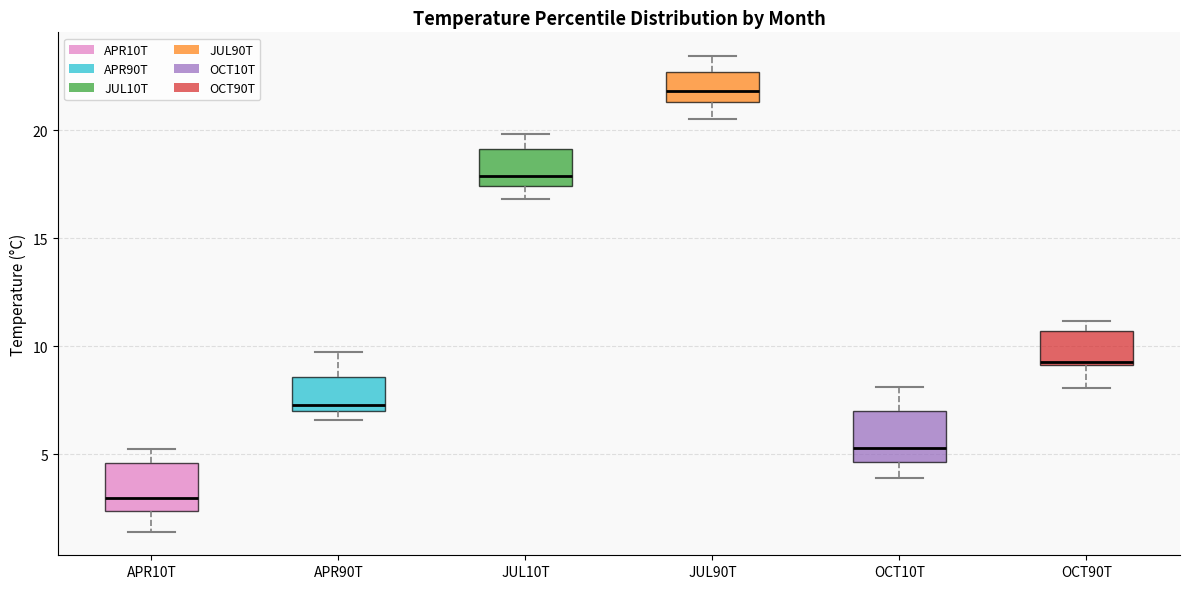

Reading left to right, read every box against the y-axis: the position of its median line, the range the box covers, and the ends of its whiskers. The values are not printed on the chart, so give them approximately, as read against the axis.

APR10T: median 3.0, box 2.5 to 4.5, whiskers 1.5 to 5.0
APR90T: median 7.5, box 7.0 to 8.5, whiskers 6.5 to 9.5
JUL10T: median 18.0, box 17.5 to 19.0, whiskers 17.0 to 20.0
JUL90T: median 22.0, box 21.5 to 22.5, whiskers 20.5 to 23.5
OCT10T: median 5.5, box 4.5 to 7.0, whiskers 4.0 to 8.0
OCT90T: median 9.5, box 9.0 to 10.5, whiskers 8.0 to 11.0